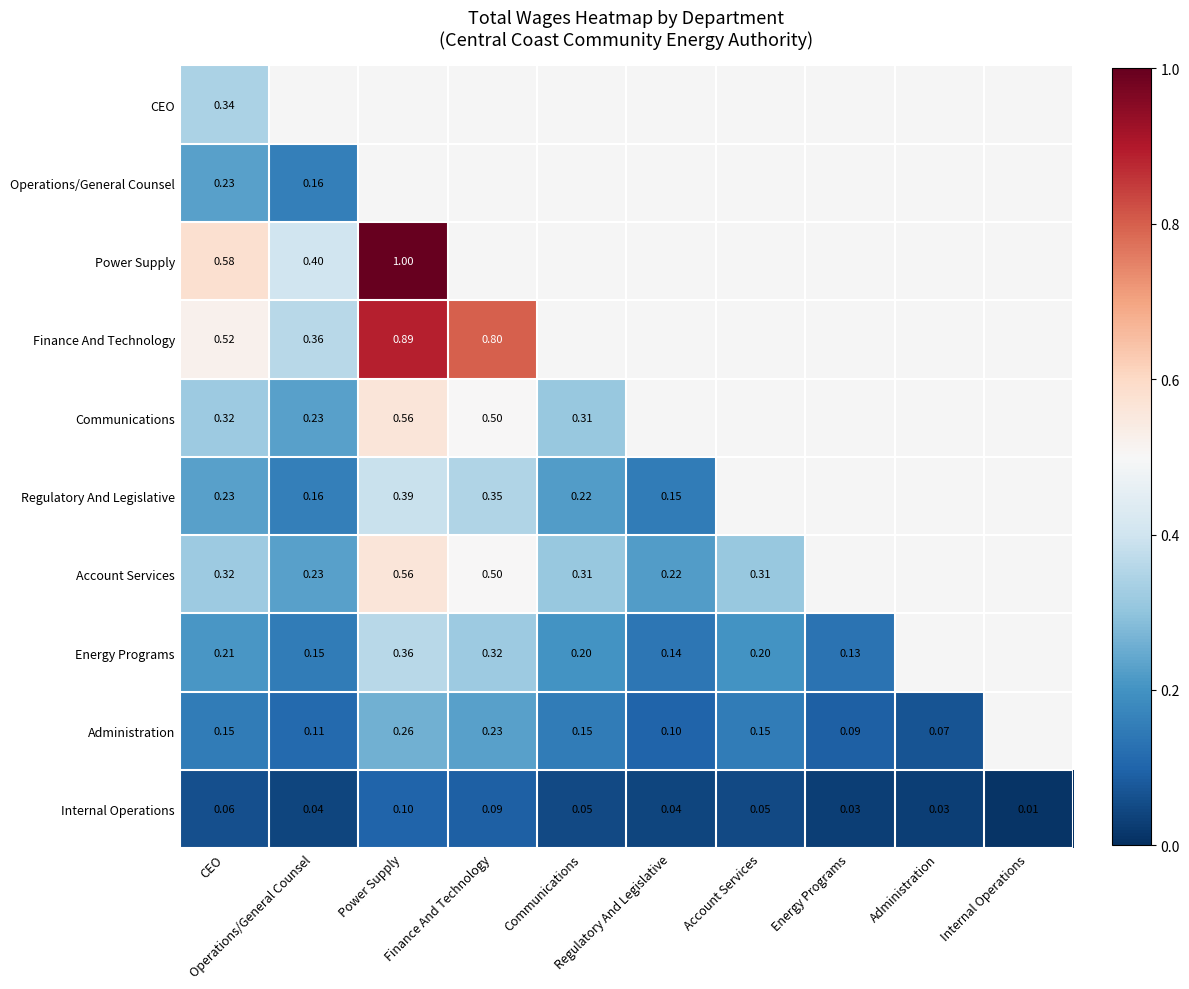

How many values in Power Supply are above zero?

3